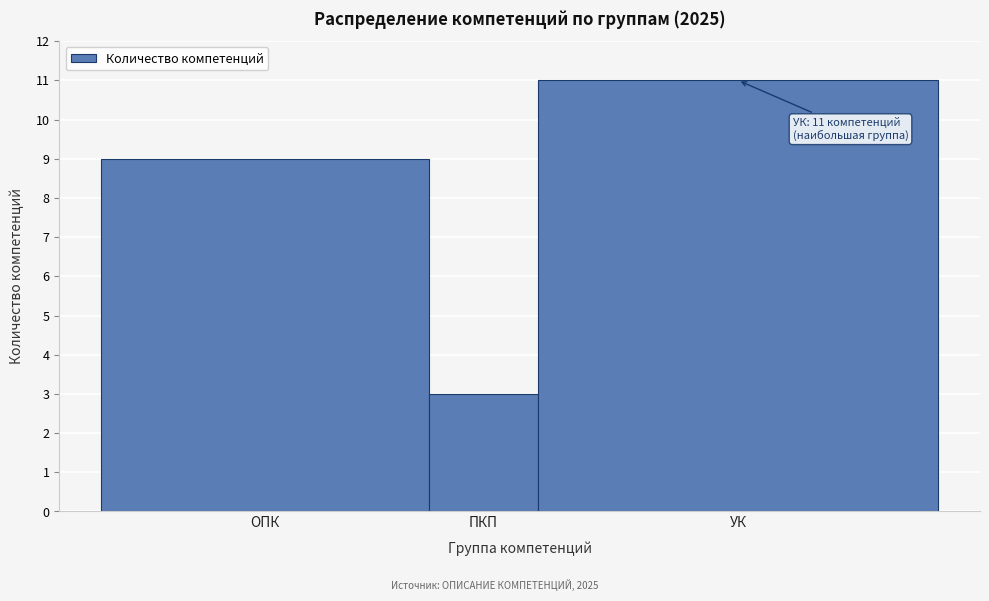

Reading right to left, list all the values displayed in this chart.

УК=11	ПКП=3	ОПК=9